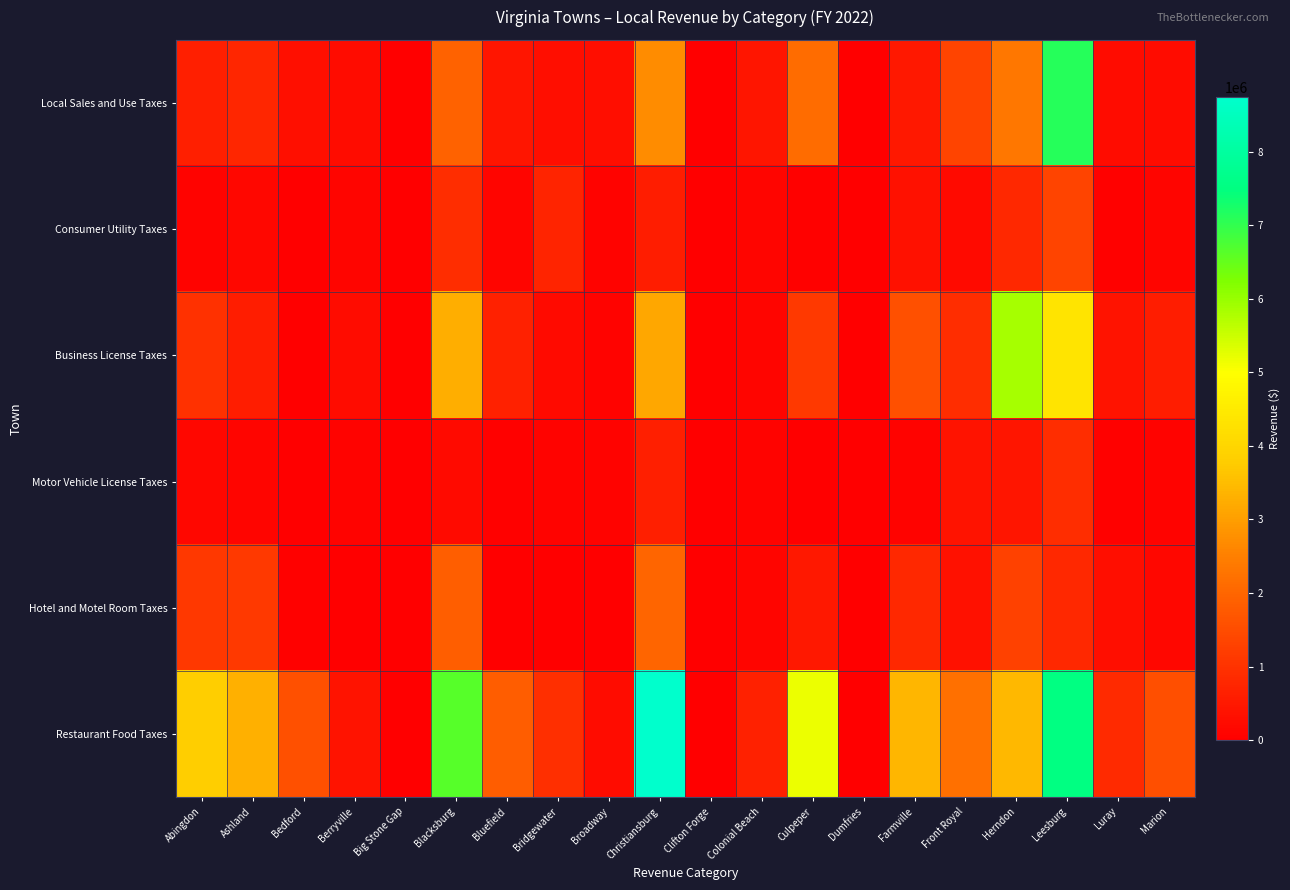

Which label corresponds to the largest value in the chart?

Christiansburg